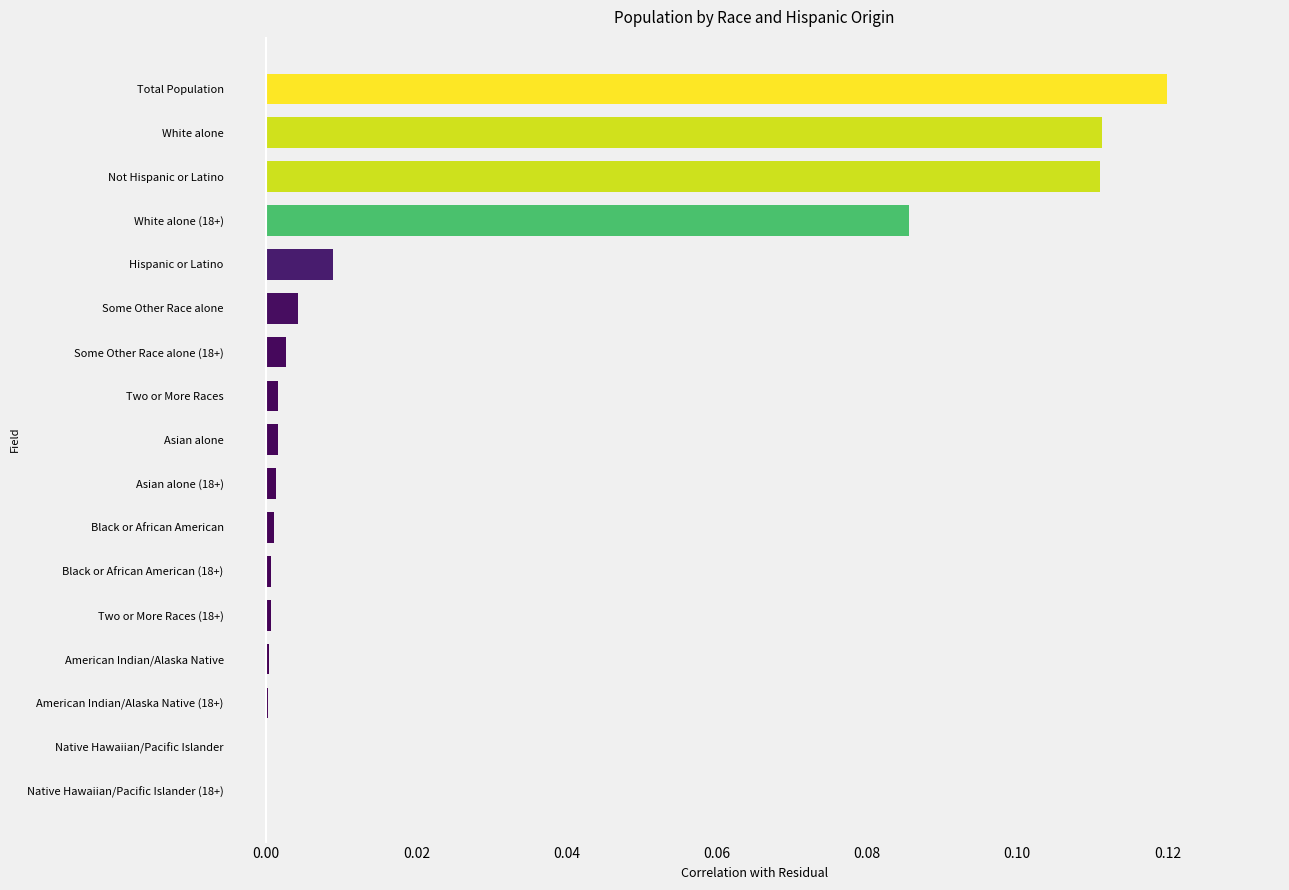

Between Black or African American and Total Population, which is larger?

Total Population